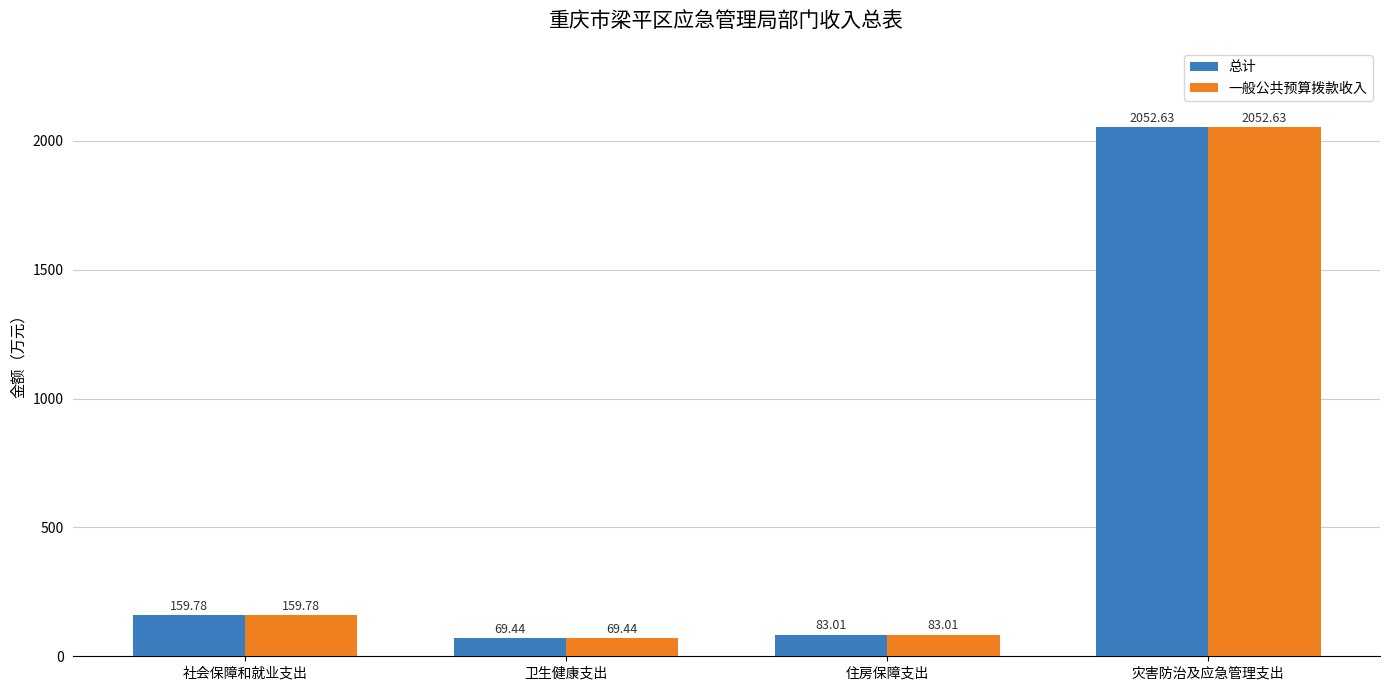

Is it true that 一般公共预算拨款收入 equals 250.5 at 社会保障和就业支出?

False